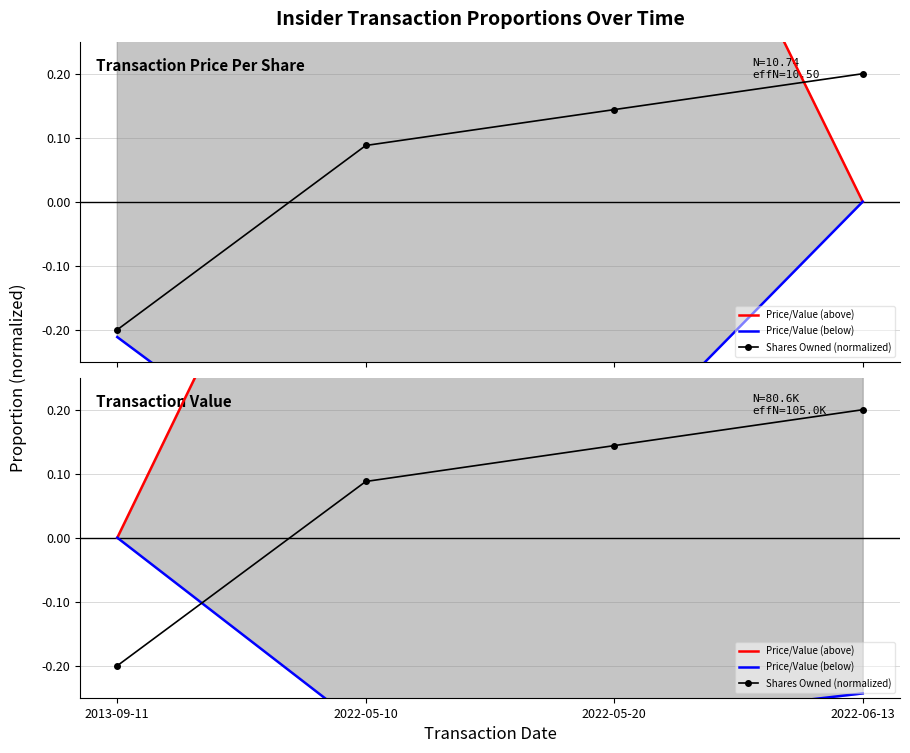

Where is Price/Value (below) nearest to the value 0?

2013-09-11